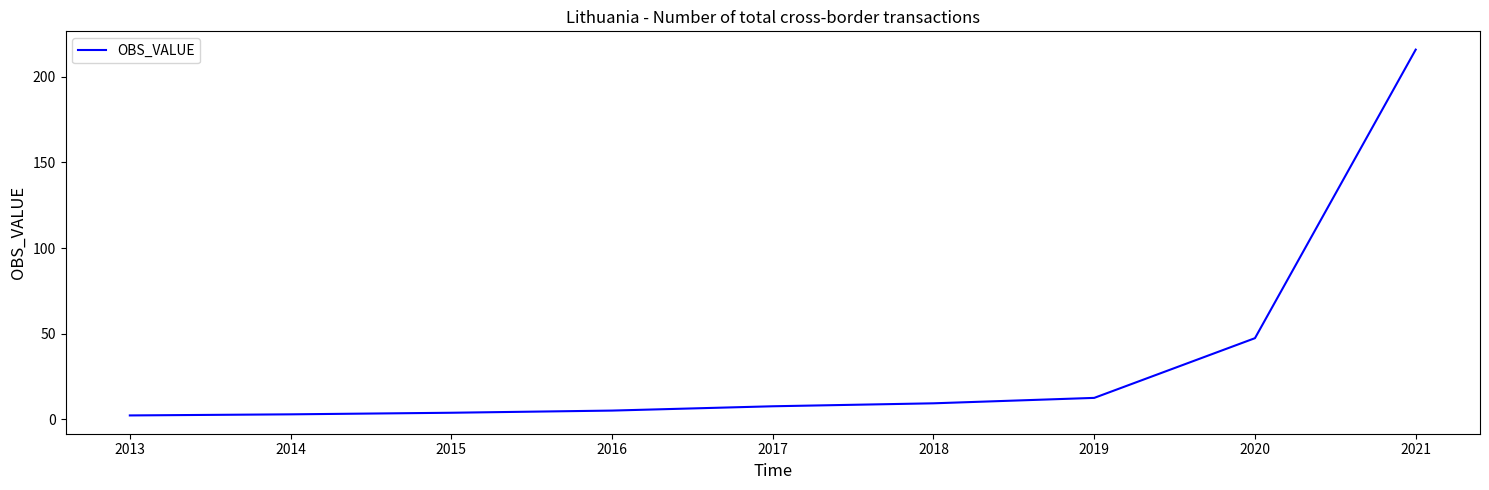

At which label is the value closest to 109?

2020